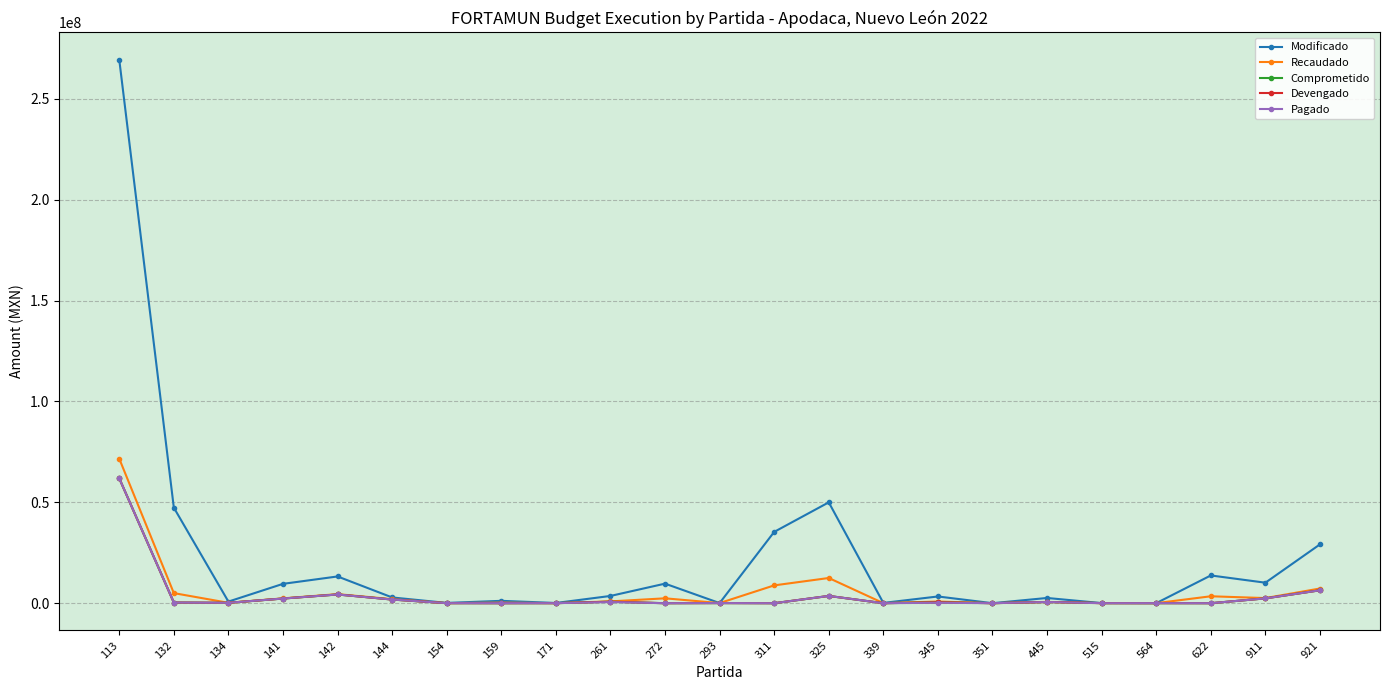

Rank the series by their maximum value, from highest to lowest.

Modificado, Recaudado, Comprometido, Devengado, Pagado